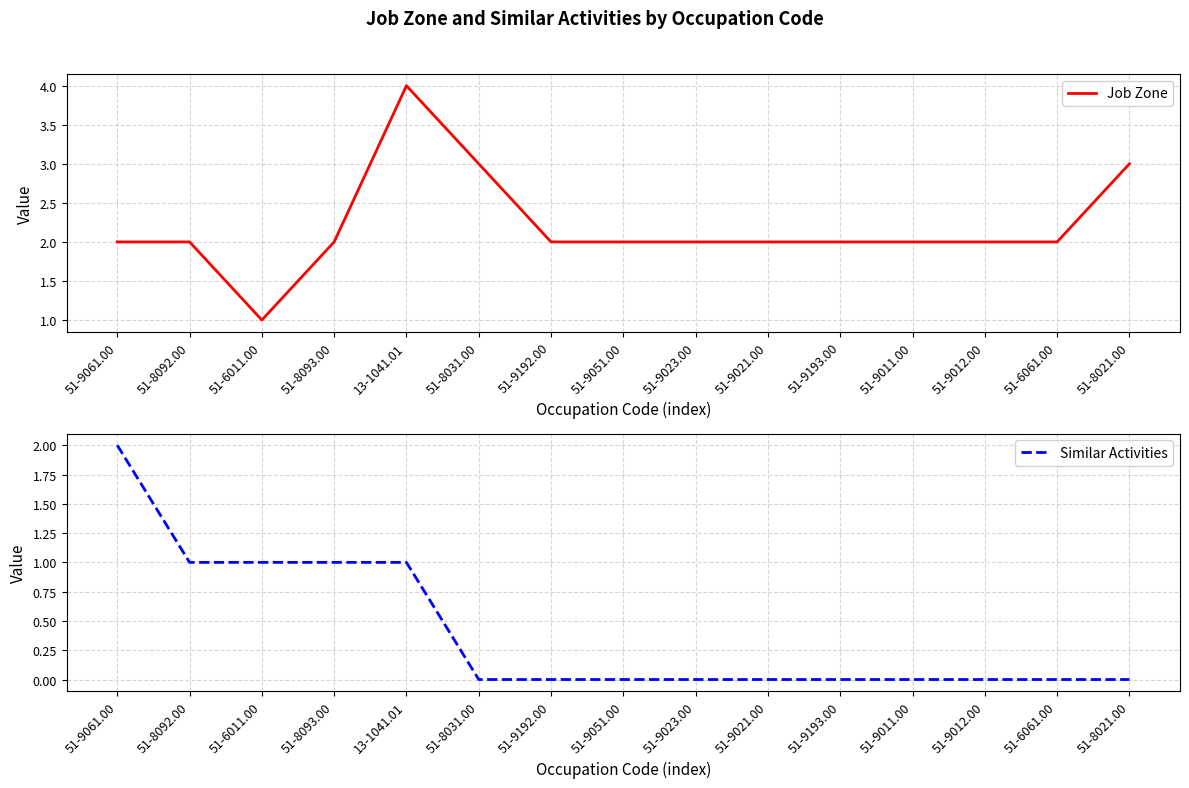

Which category has the highest value in the Similar Activities series?

51-9061.00